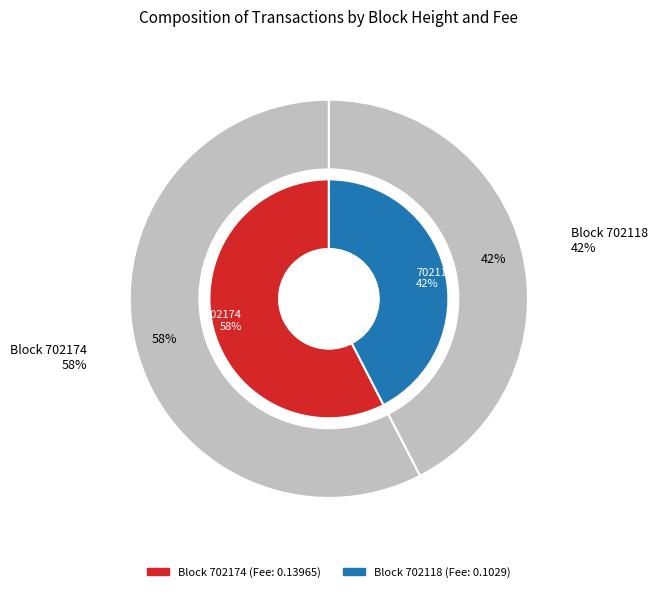

What is the majority slice?

702174